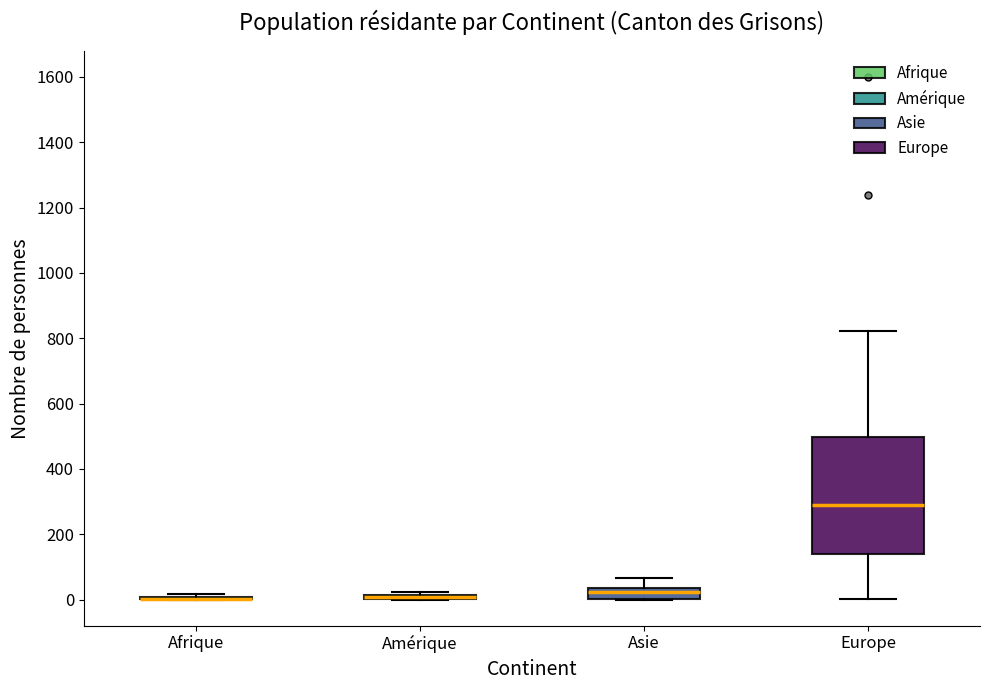

Where does the upper whisker of the box for Europe end on the y-axis? The values are not printed on the chart, so give them approximately, as read against the axis.

820